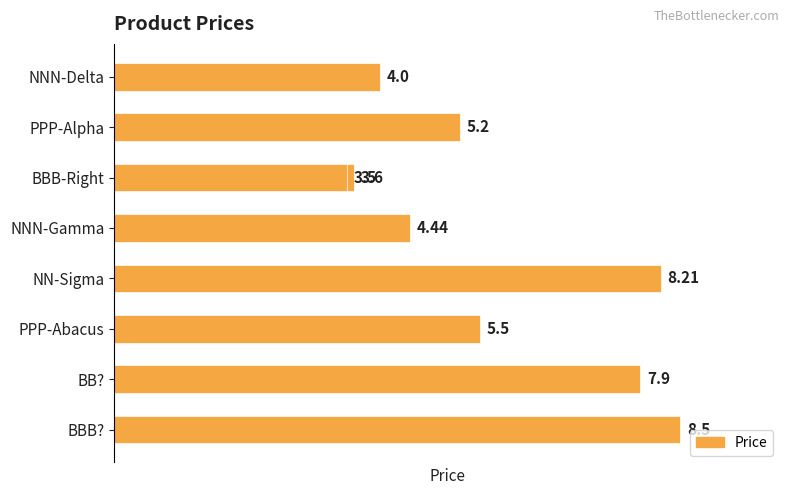

The value at NN-Sigma is 3.7. True or false?

False